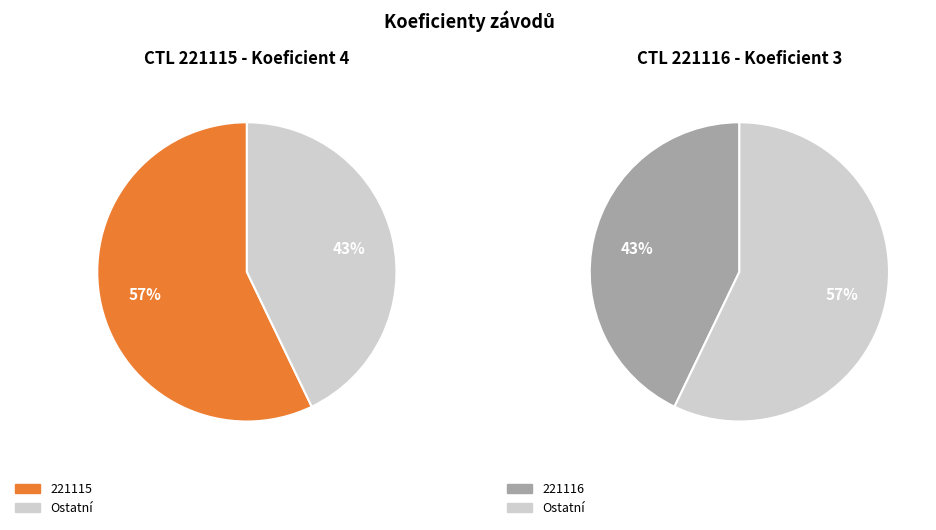

Rank the categories by value from highest to lowest.

221115, 221116